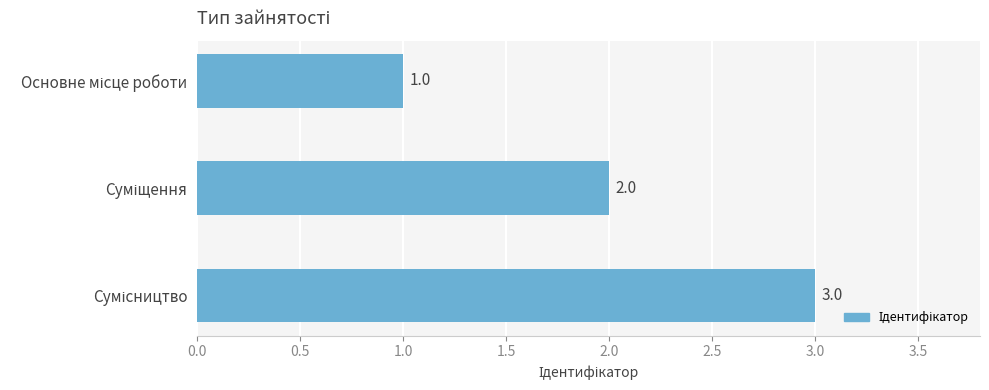

What is the smallest value displayed?

1